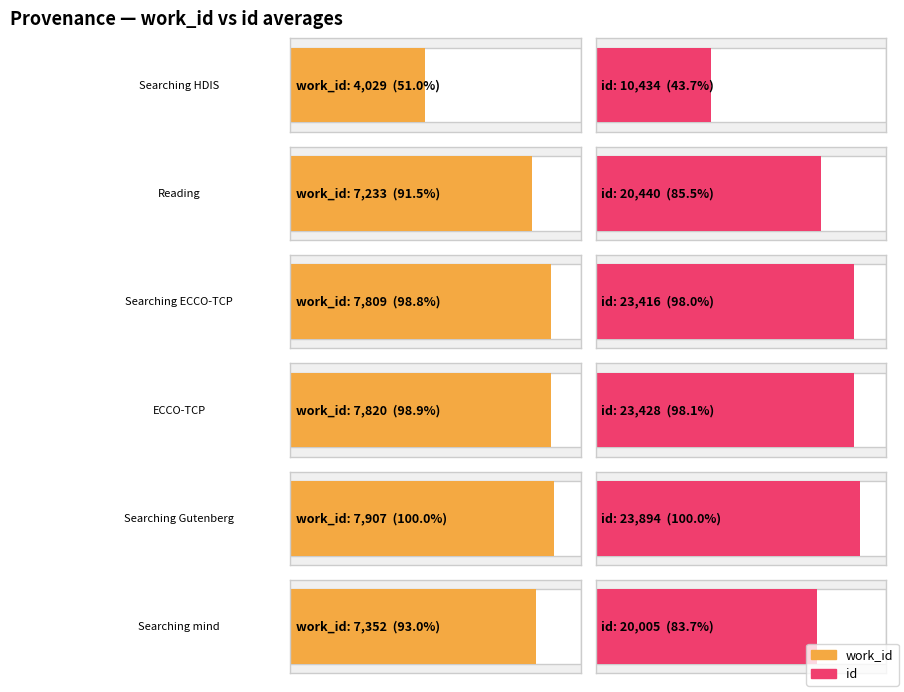

The value of work_id at Searching ECCO-TCP is 7809. True or false?

True